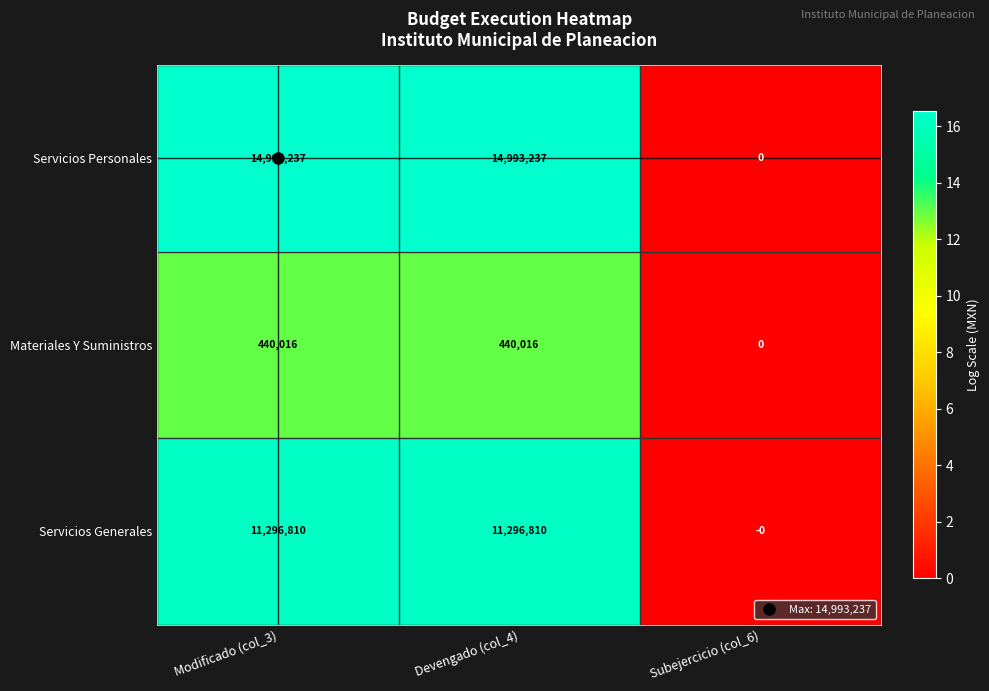

What is the difference between the highest and lowest values at Devengado (col_4)?

14553221